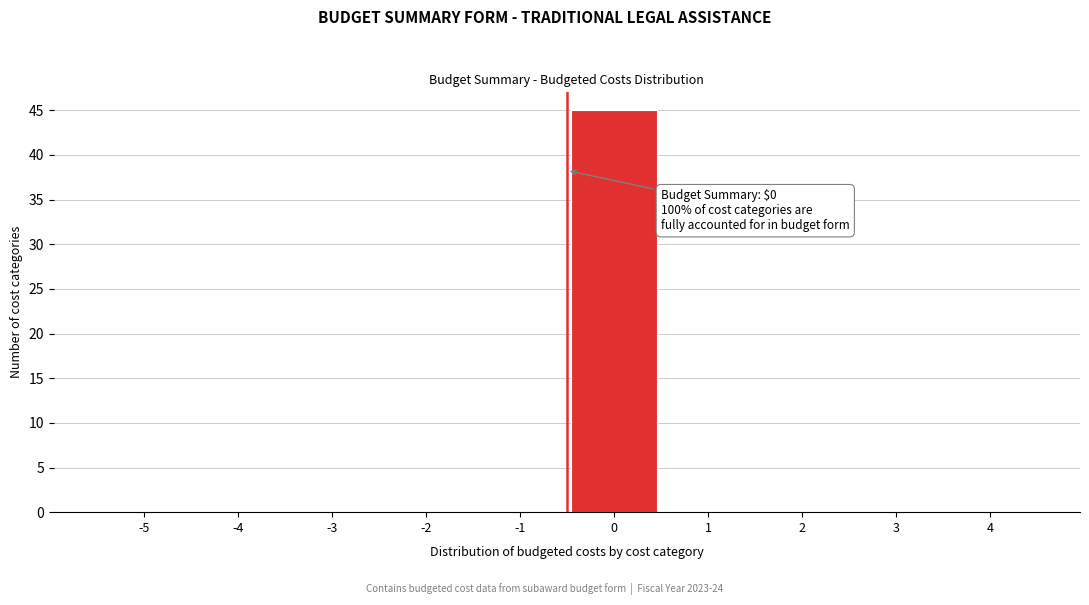

Reading left to right, list all the values displayed in this chart.

-5=0	-4=0	-3=0	-2=0	-1=0	0=45	1=0	2=0	3=0	4=0